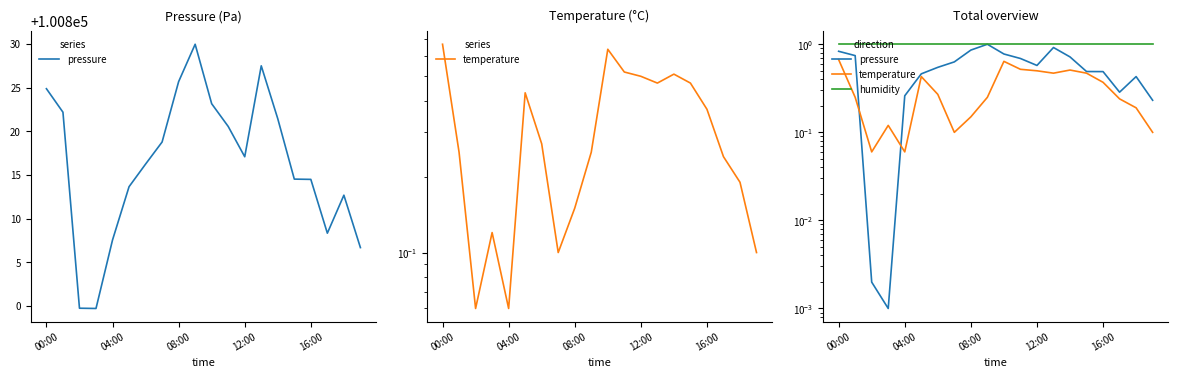

What is the label of the 5th point from the right?

15